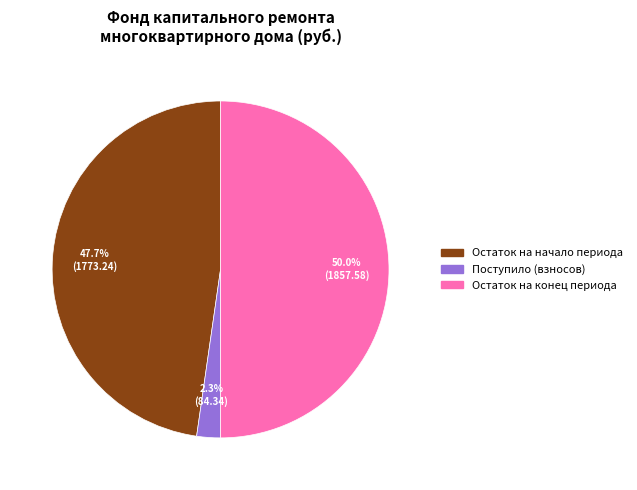

How many segments does this pie chart have?

3